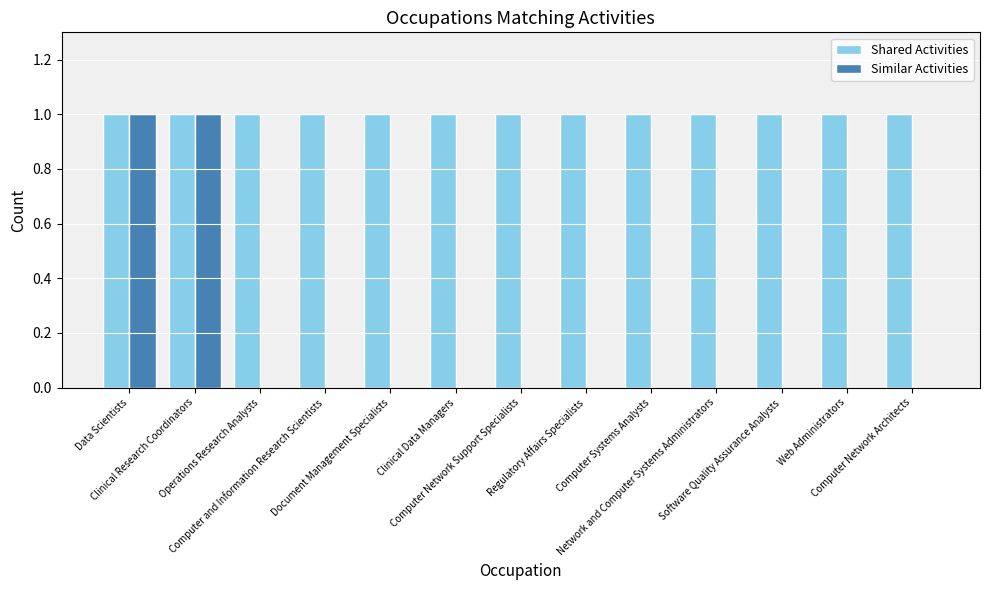

How many groups of bars are there?

13